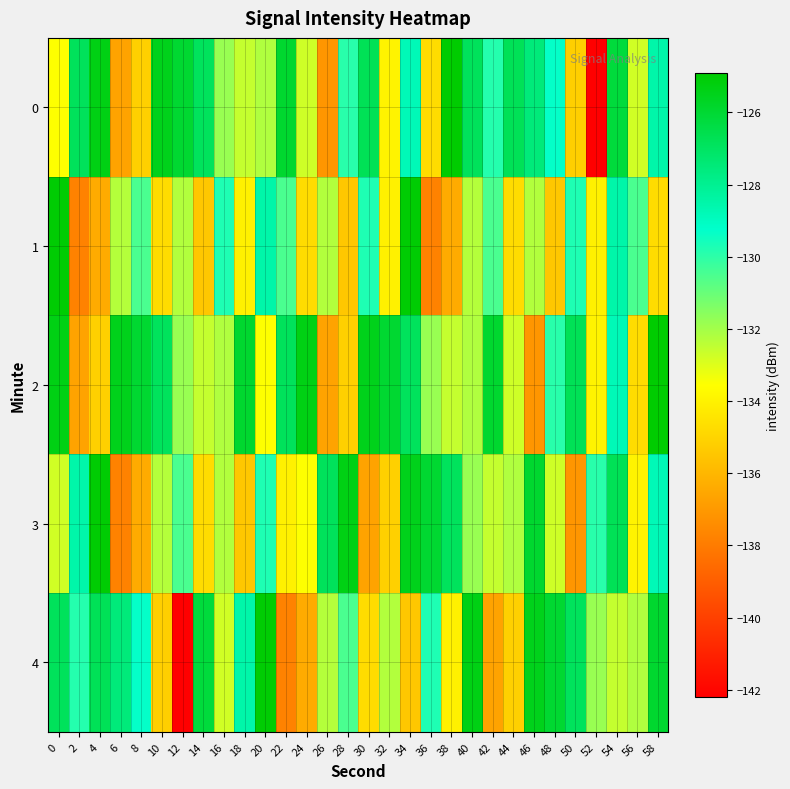

Reading right to left, list all the values displayed in this chart.

0: 58=-128.5	56=-132.8	54=-126.2	52=-142.1	50=-135.2	48=-129.3	46=-127.5	44=-126.8	42=-129.9	40=-126.8	38=-125.0	36=-134.7	34=-128.8	32=-133.9	30=-126.7	28=-129.9	26=-137.1	24=-132.7	22=-125.9	20=-132.2	18=-132.6	16=-131.8	14=-126.9	12=-126.0	10=-125.5	8=-135.1	6=-136.7	4=-125.3	2=-126.9	0=-133.5
1: 58=-134.7	56=-130.5	54=-128.5	52=-134.0	50=-129.8	48=-135.4	46=-132.3	44=-134.7	42=-130.5	40=-132.3	38=-136.4	36=-137.8	34=-125.0	32=-134.0	30=-129.8	28=-135.4	26=-132.3	24=-134.7	22=-130.5	20=-128.5	18=-134.0	16=-129.8	14=-135.4	12=-132.3	10=-134.7	8=-130.5	6=-132.3	4=-136.4	2=-137.8	0=-125.0
2: 58=-125.0	56=-134.7	54=-128.8	52=-133.9	50=-126.7	48=-129.9	46=-137.1	44=-132.7	42=-125.9	40=-132.2	38=-132.6	36=-131.8	34=-126.9	32=-126.0	30=-125.5	28=-135.1	26=-136.7	24=-125.3	22=-126.9	20=-133.5	18=-125.9	16=-132.2	14=-132.6	12=-131.8	10=-126.9	8=-126.0	6=-125.5	4=-135.1	2=-136.7	0=-125.3
3: 58=-128.8	56=-133.9	54=-126.7	52=-129.9	50=-137.1	48=-132.7	46=-125.9	44=-132.2	42=-132.6	40=-131.8	38=-126.9	36=-126.0	34=-125.5	32=-135.1	30=-136.7	28=-125.3	26=-126.9	24=-133.5	22=-134.0	20=-129.8	18=-135.4	16=-132.3	14=-134.7	12=-130.5	10=-132.3	8=-136.4	6=-137.8	4=-125.0	2=-128.5	0=-132.8
4: 58=-125.9	56=-132.2	54=-132.6	52=-131.8	50=-126.9	48=-126.0	46=-125.5	44=-135.1	42=-136.7	40=-125.3	38=-134.0	36=-129.8	34=-135.4	32=-132.3	30=-134.7	28=-130.5	26=-132.3	24=-136.4	22=-137.8	20=-125.0	18=-128.5	16=-132.8	14=-126.2	12=-142.1	10=-135.2	8=-129.3	6=-127.5	4=-126.8	2=-129.9	0=-126.8